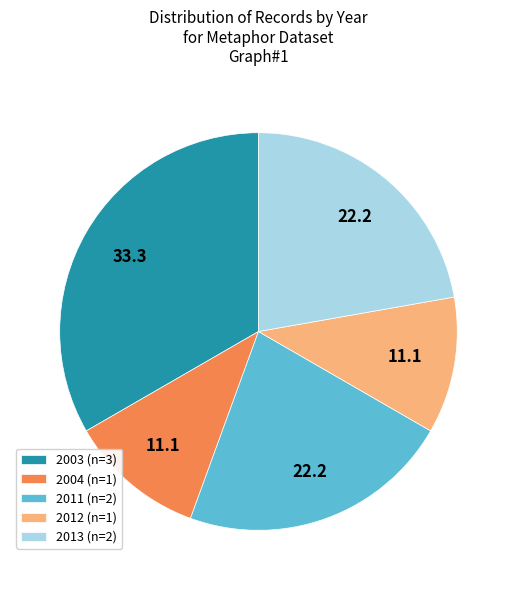

How many segments does this pie chart have?

5